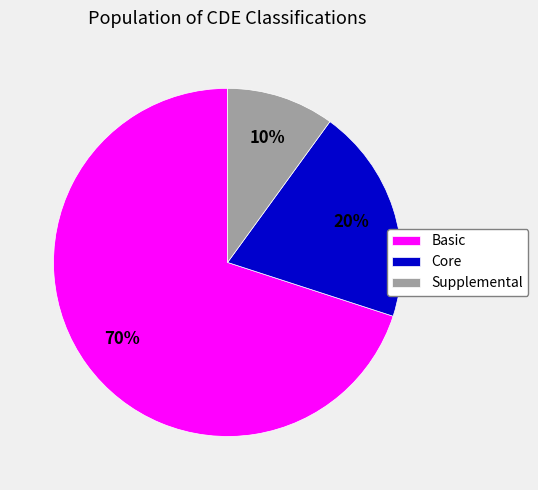

Is the sum of Basic and Supplemental greater than half?

Yes